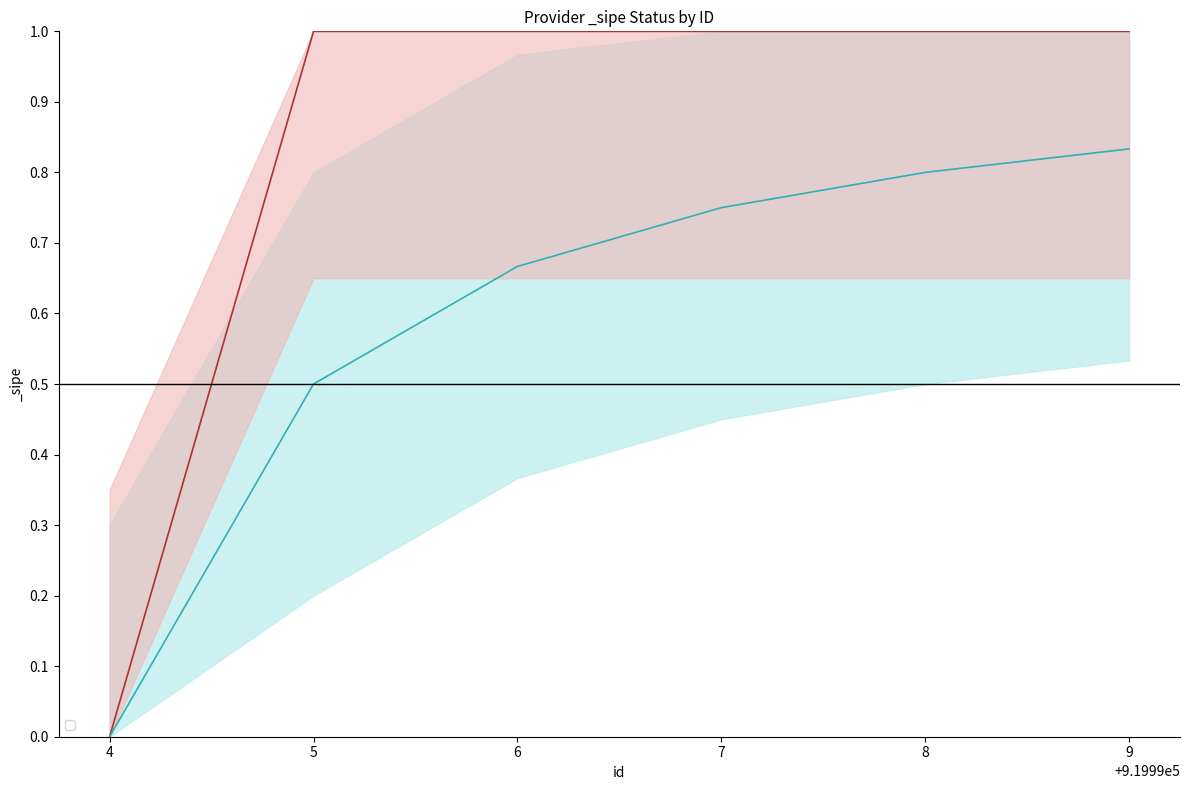

Which has a higher value, 9 or 4?

9